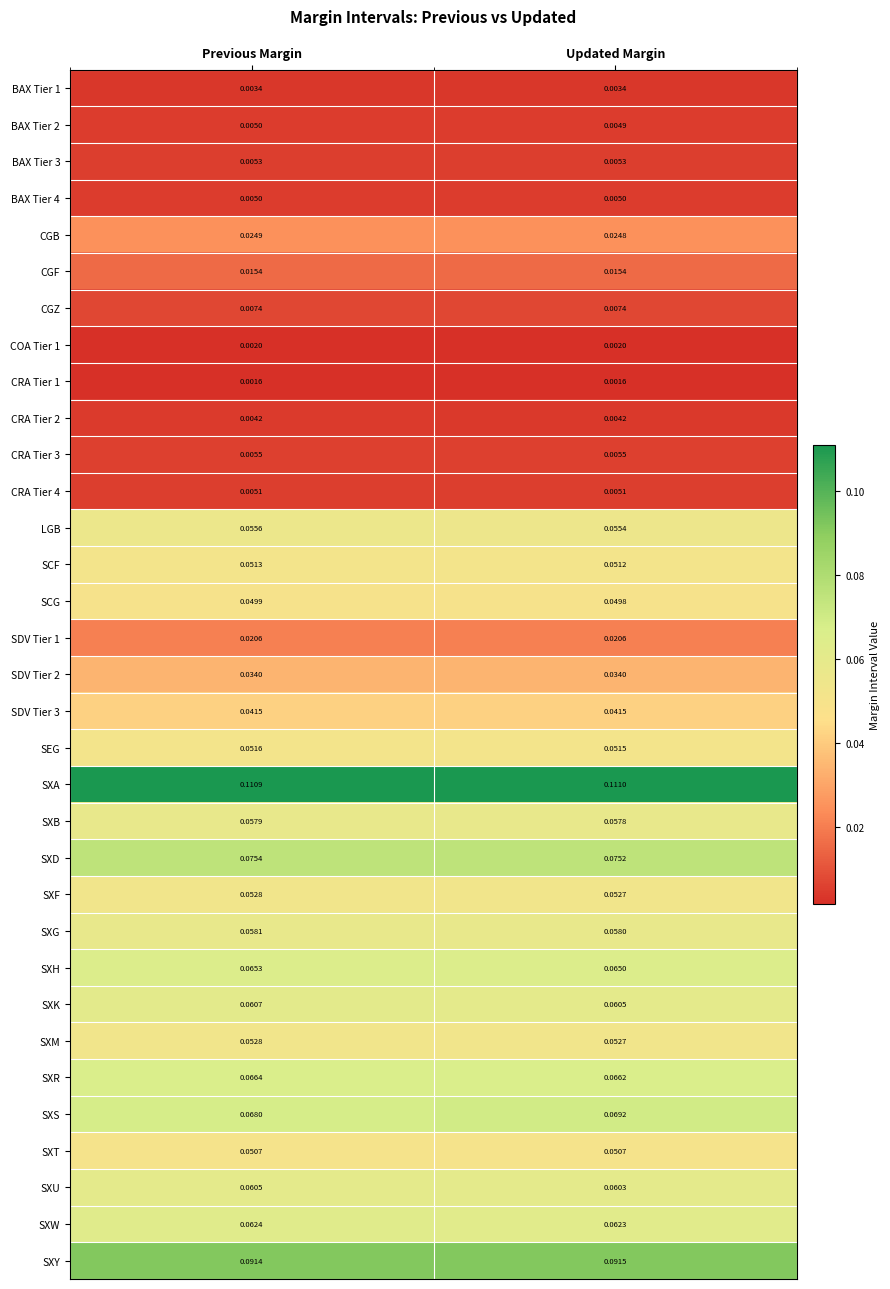

Which series has the largest total across all categories?

SXA